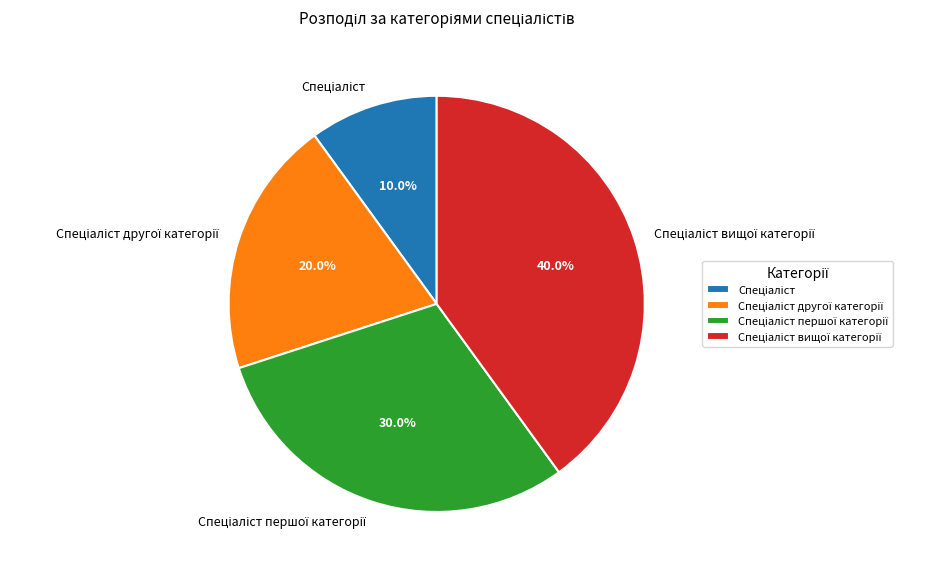

How many slices are in this pie chart?

4